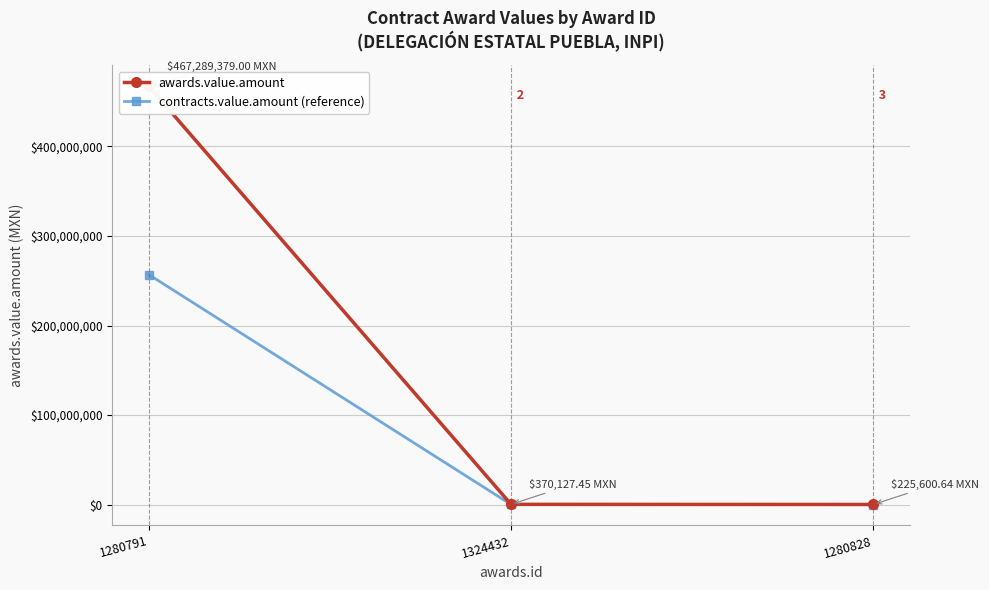

What is the difference between the maximum and minimum values in the contracts.value.amount (reference) series?

256885078.1